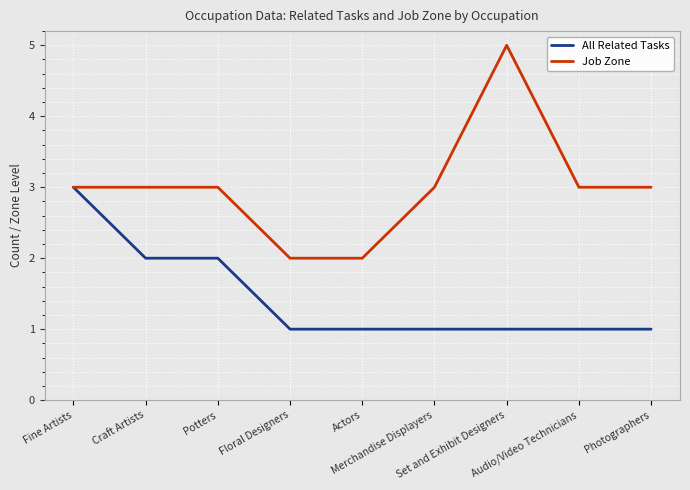

What position from the right is Merchandise Displayers?

4